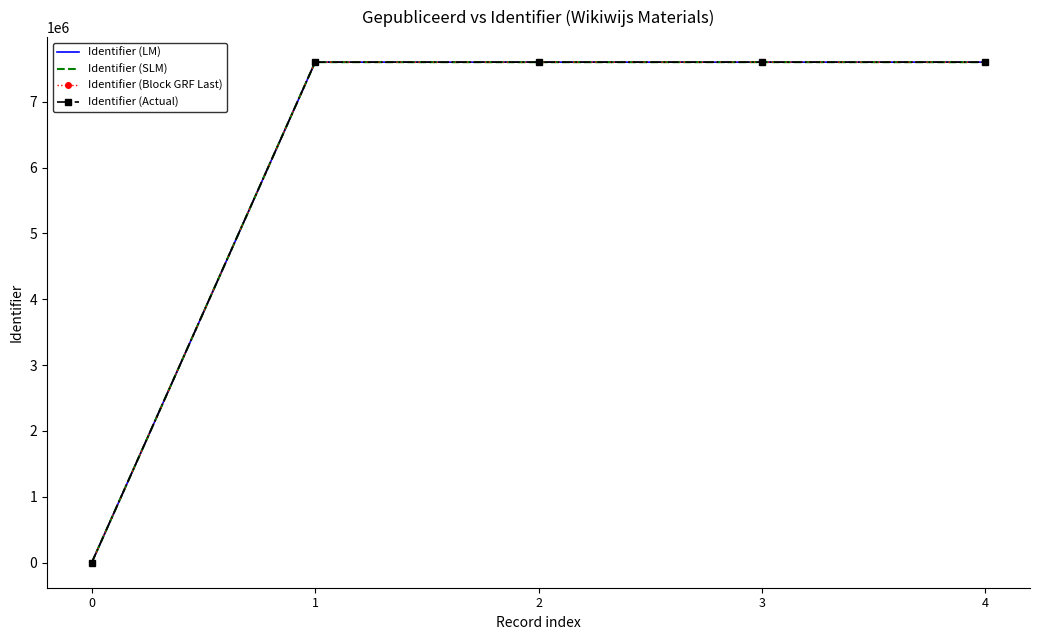

What is the sum of all Identifier (Block GRF Last) values?

30401396